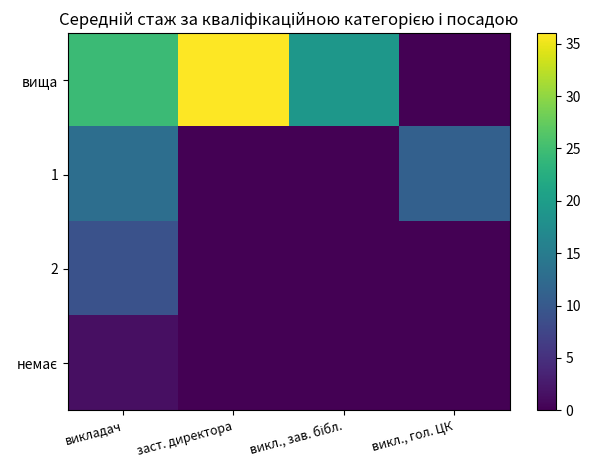

Which has a higher value, викладач or викл., гол. ЦК?

викладач